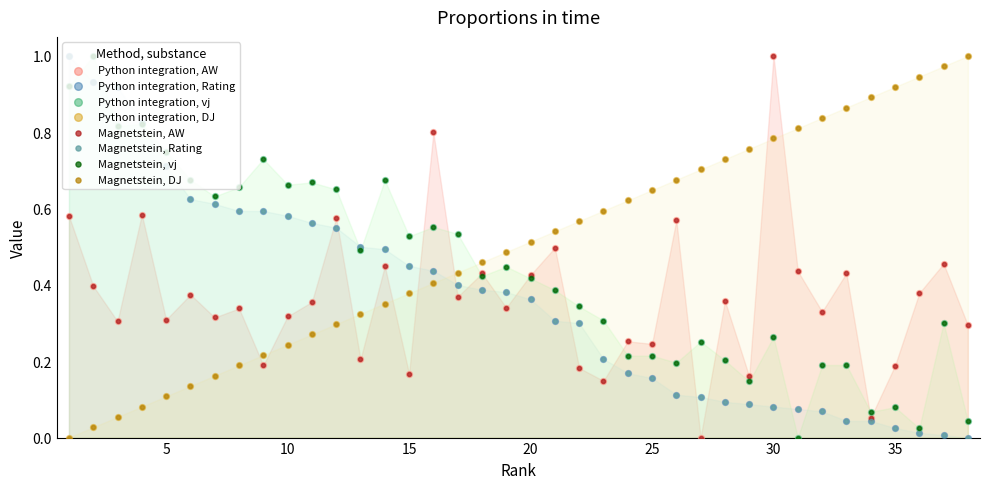

Which series has the largest Y range (max minus min)?

AW